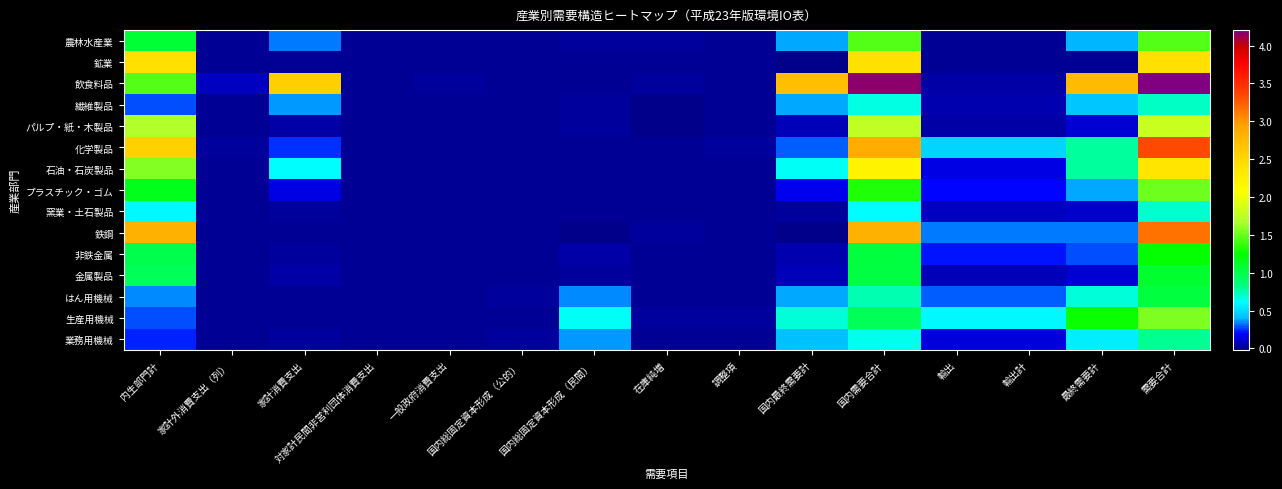

At how many categories does at least one series exceed 27363242?

4